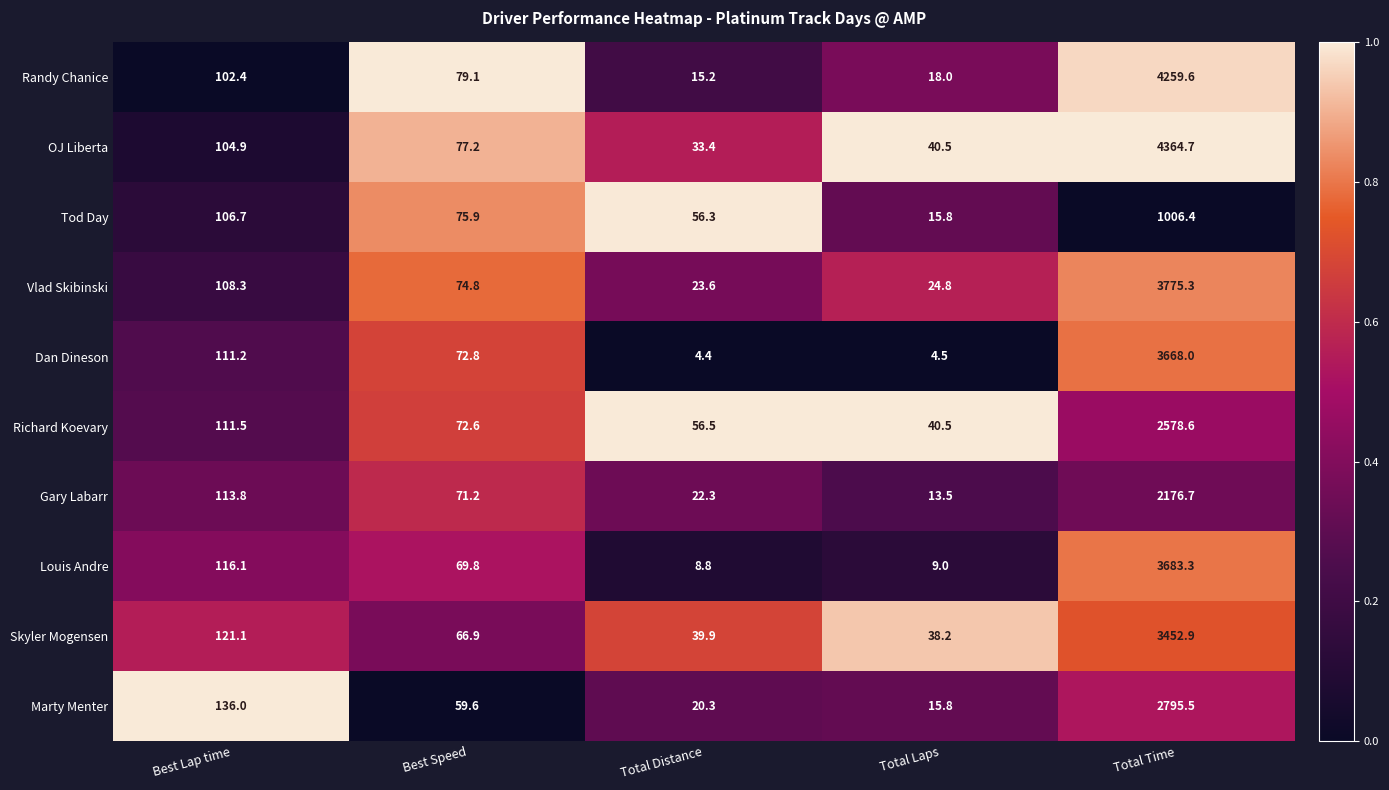

At Total Time, list the series in order from largest to smallest.

OJ Liberta, Randy Chanice, Vlad Skibinski, Louis Andre, Dan Dineson, Skyler Mogensen, Marty Menter, Richard Koevary, Gary Labarr, Tod Day